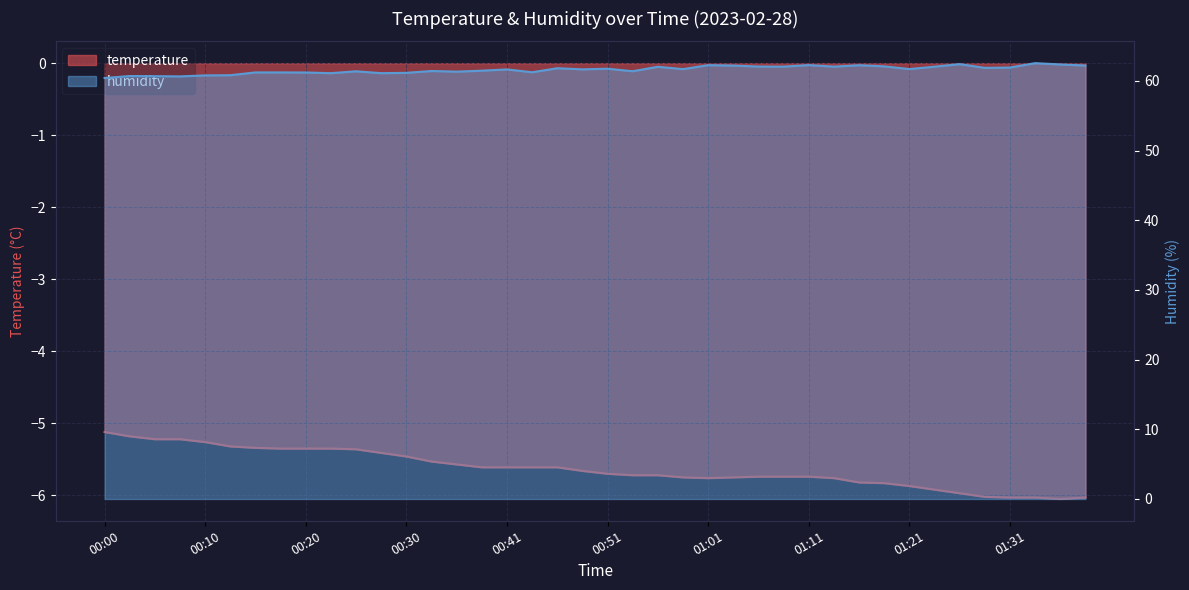

List the series in order of their peak value, lowest first.

temperature, humidity